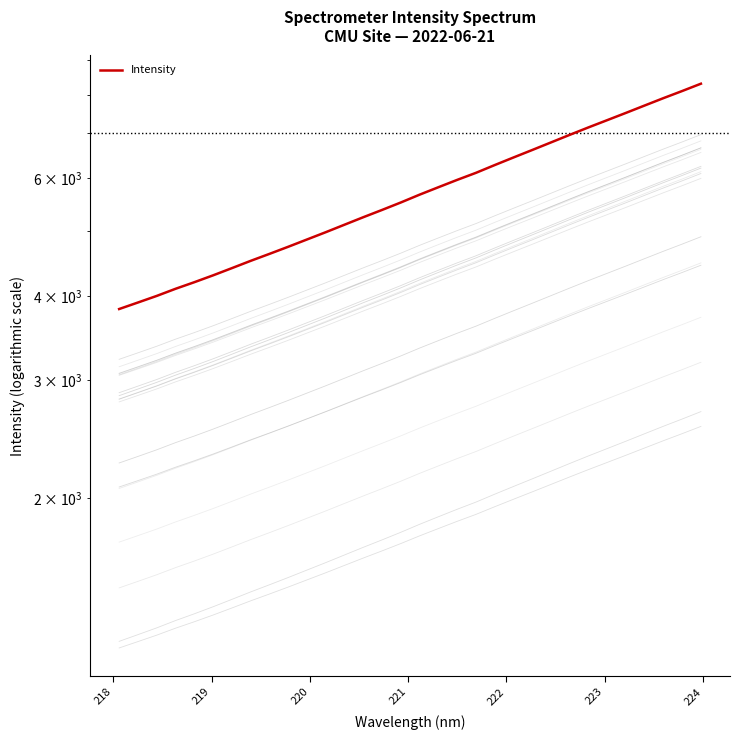

The value at 29 is 13998.3. True or false?

False